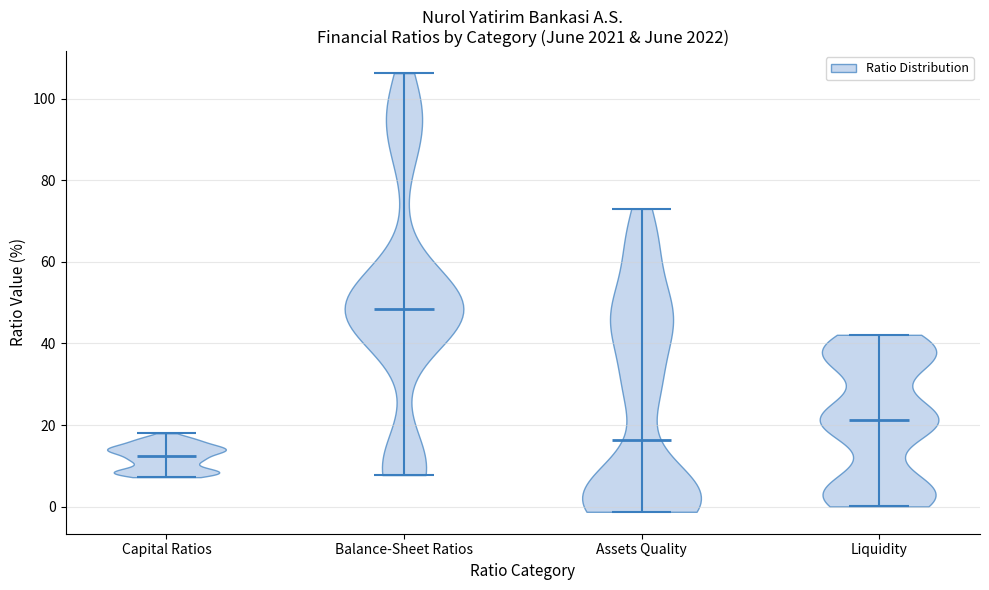

Which violin has the lowest median line?

Capital Ratios